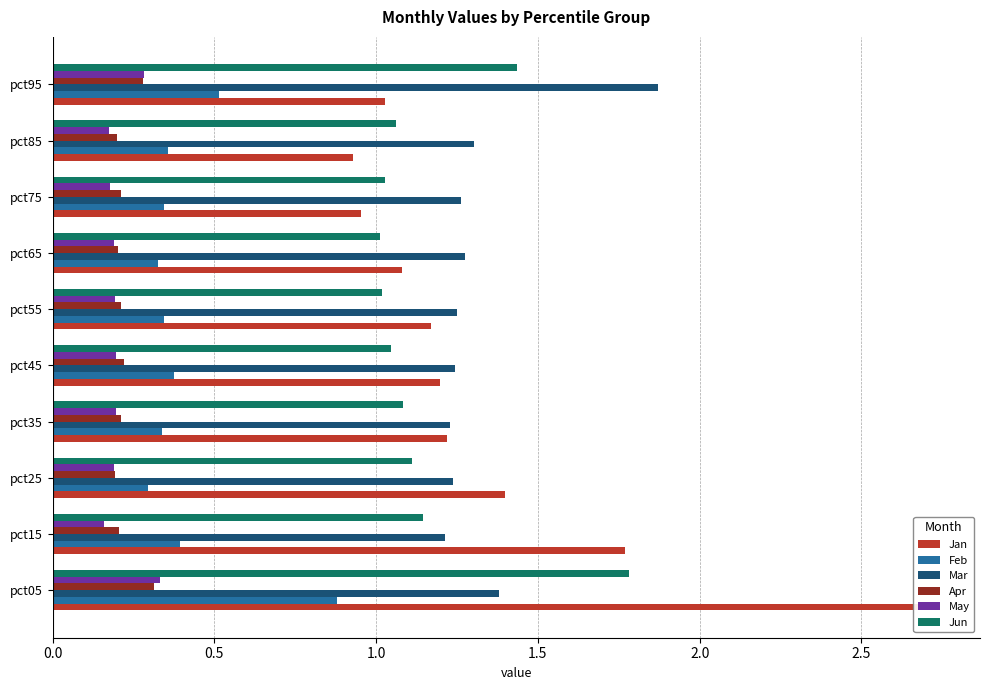

True or false: May has a value of 0.3 at pct45.

False